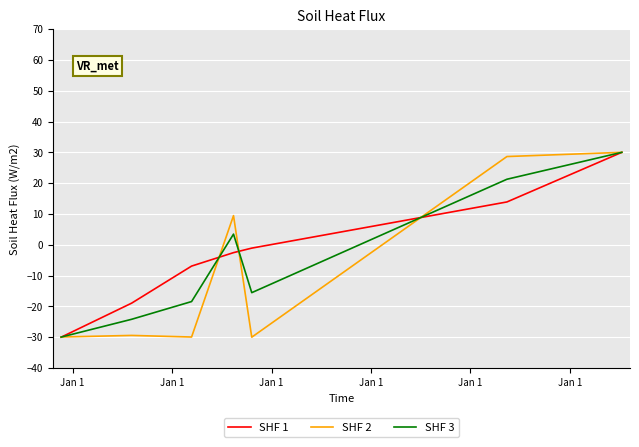

What is the minimum value shown in the chart?

-30.0